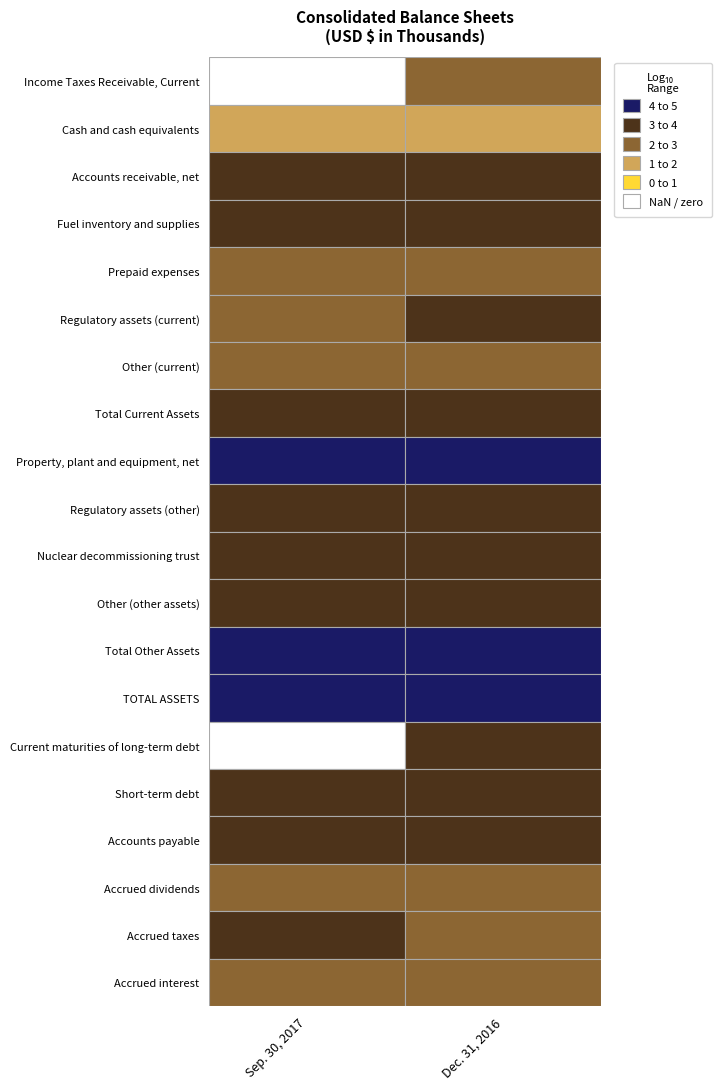

Which has a higher value, 1 or 0?

1